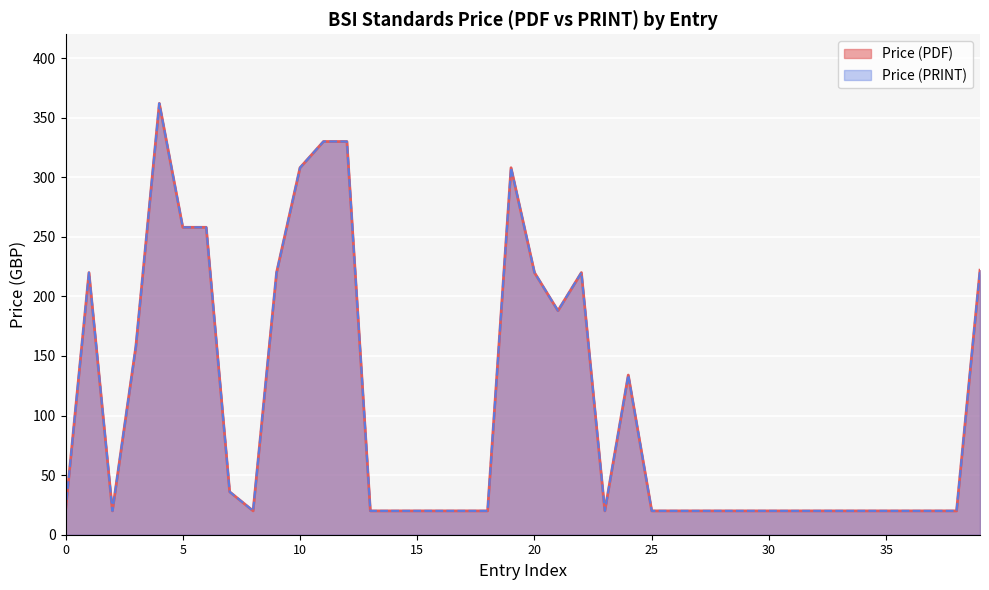

Does the chart display data point markers on the line(s)?

No